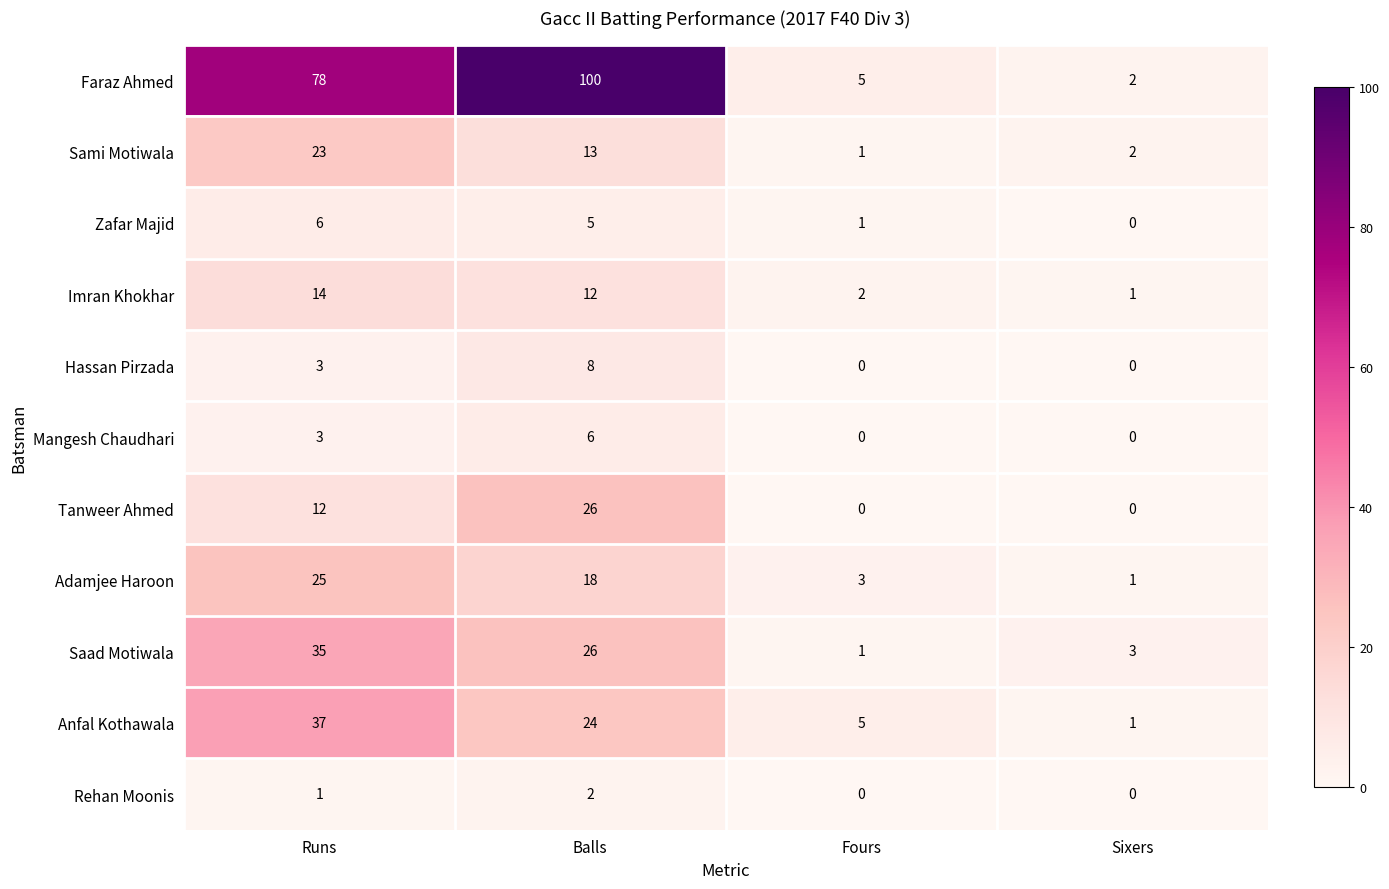

What is the difference between the maximum and minimum values in the Imran Khokhar series?

13